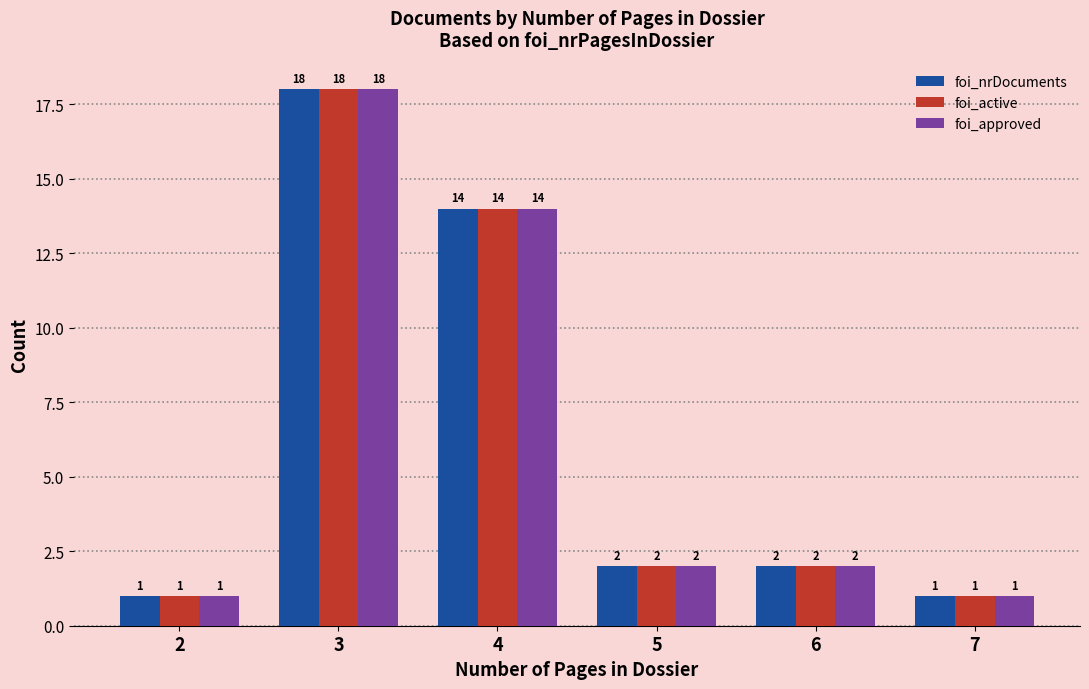

How many groups of bars are there?

6